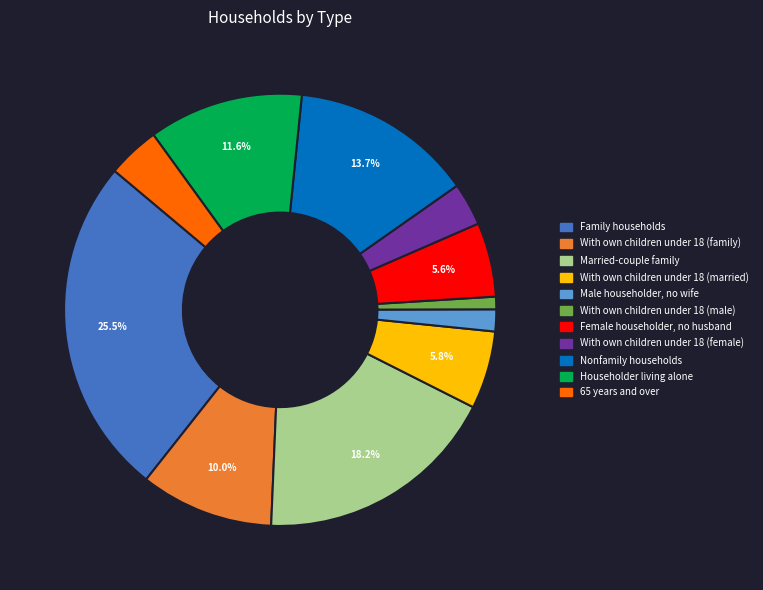

To the nearest percent, what is the average slice percentage?

9%